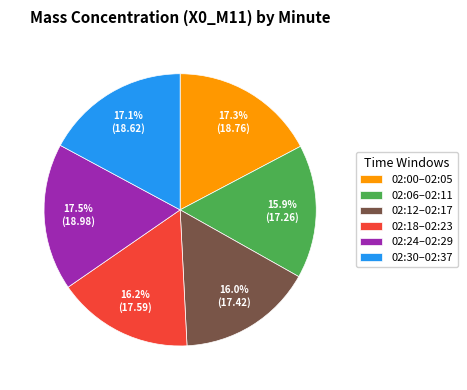

Approximately how many times larger is the value at 02:06–02:11 compared to 02:30–02:37?

0.9